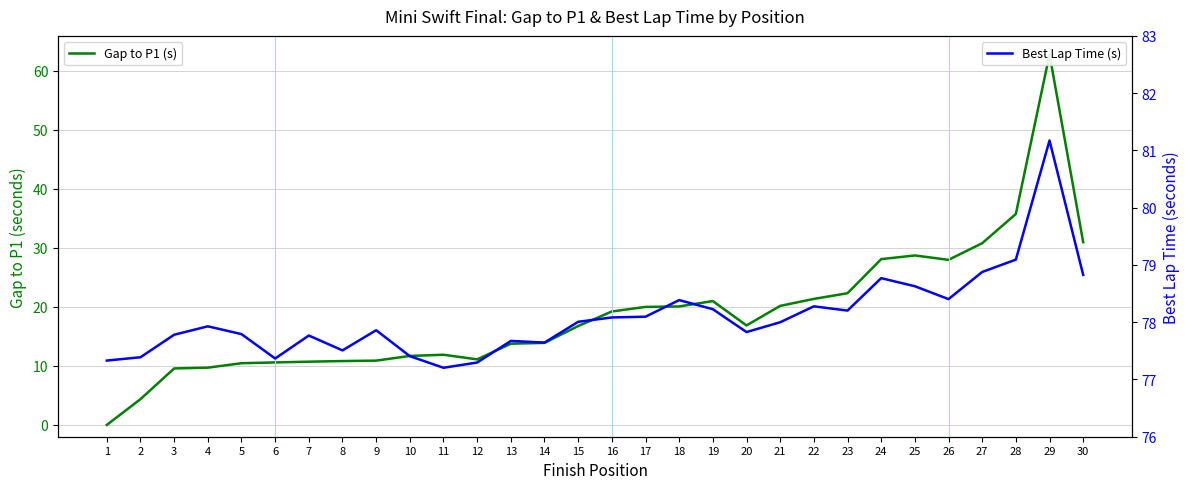

What is the average value of the Best Lap Time (s) series?

78.1